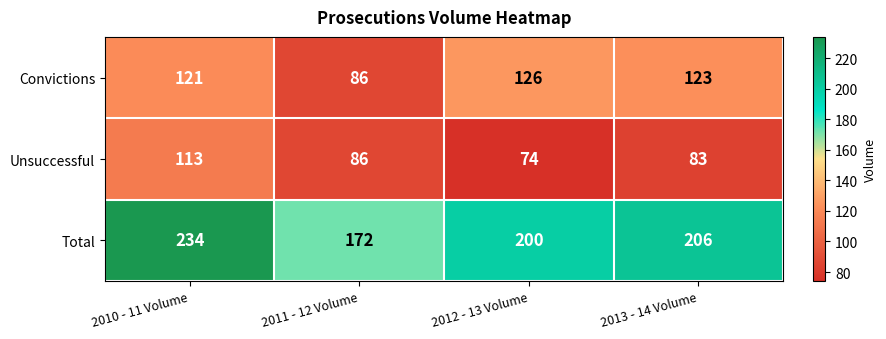

How many values in the Unsuccessful series are below 86?

2